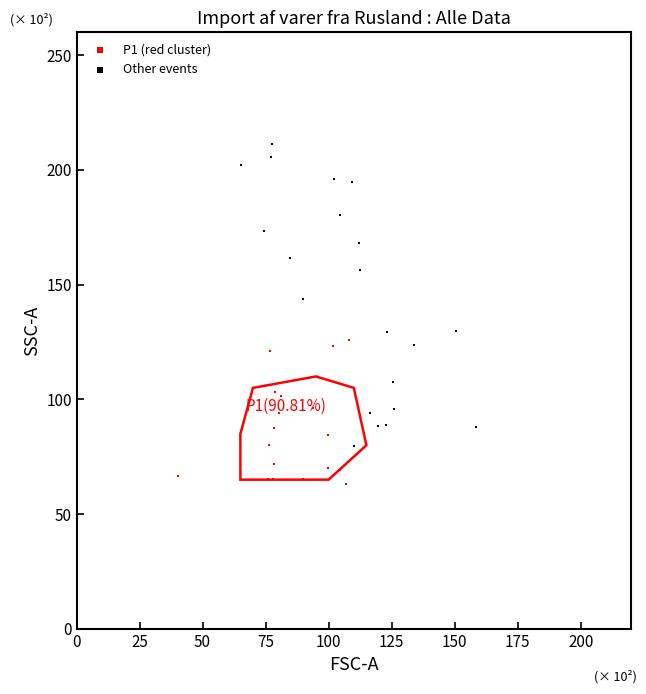

What are all the series names shown in the legend?

P1 (red cluster), Other events